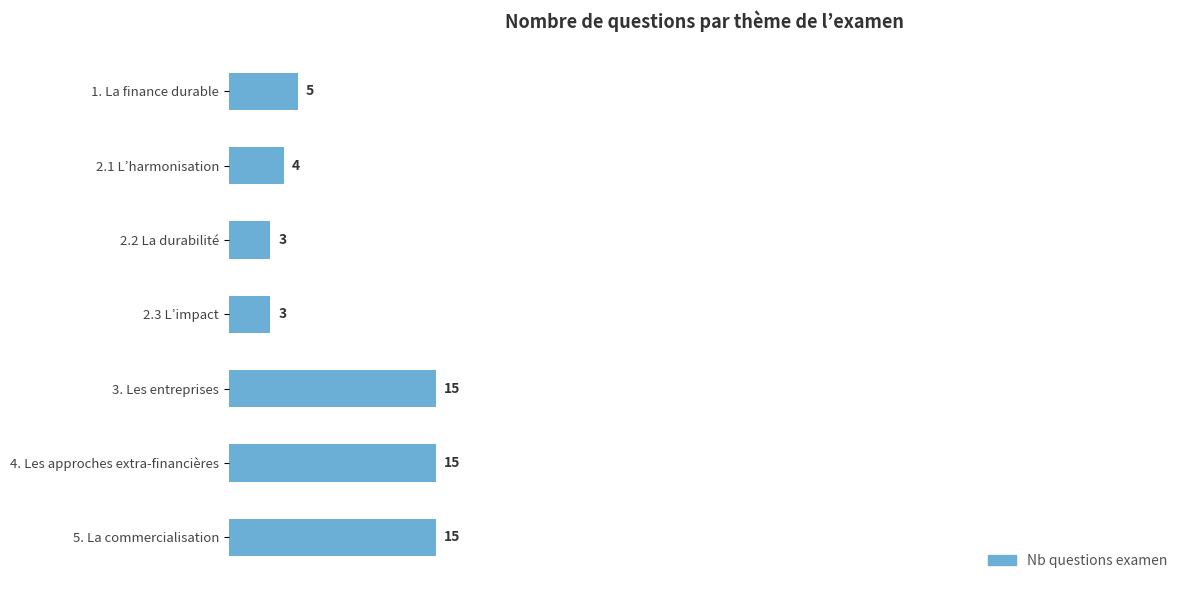

Approximately how many times larger is the value at 5. La commercialisation compared to 3. Les entreprises?

1.0